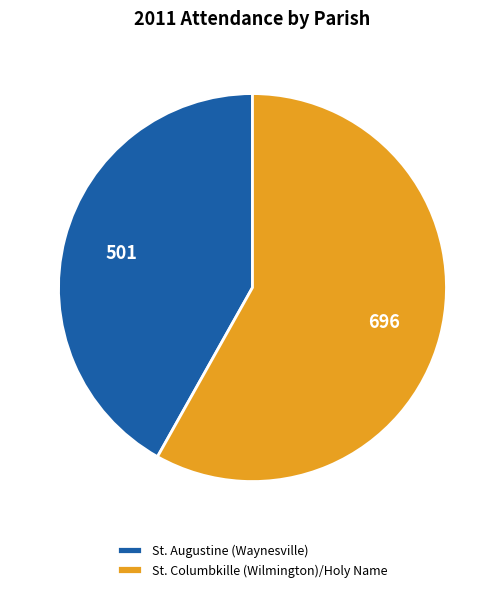

Which slice is the largest?

St. Columbkille (Wilmington)/Holy Name